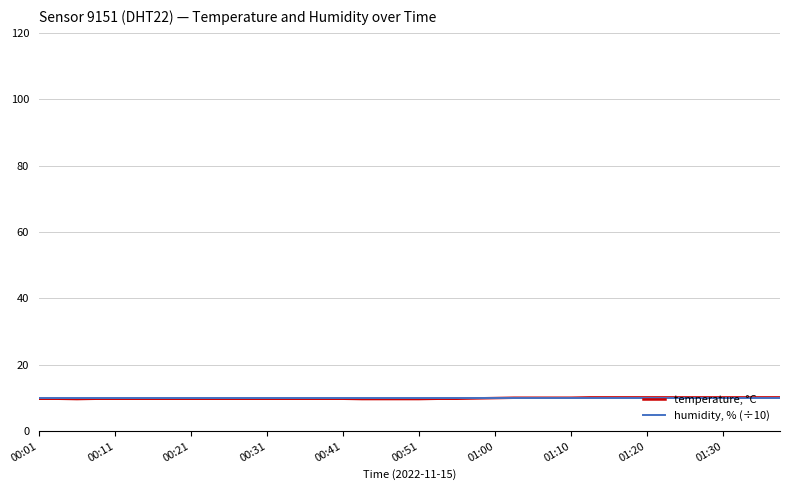

What is the greatest value displayed?

10.2